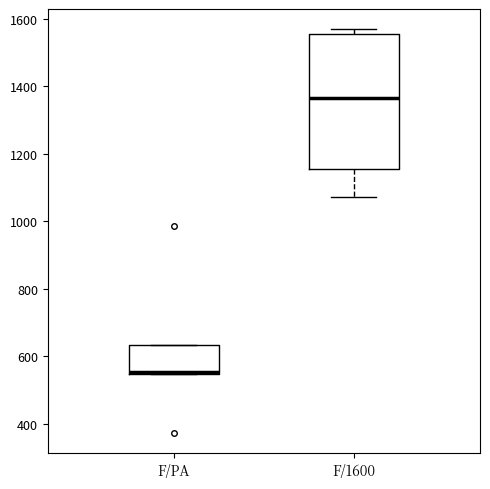

Which box's median line is the lowest?

F/PA